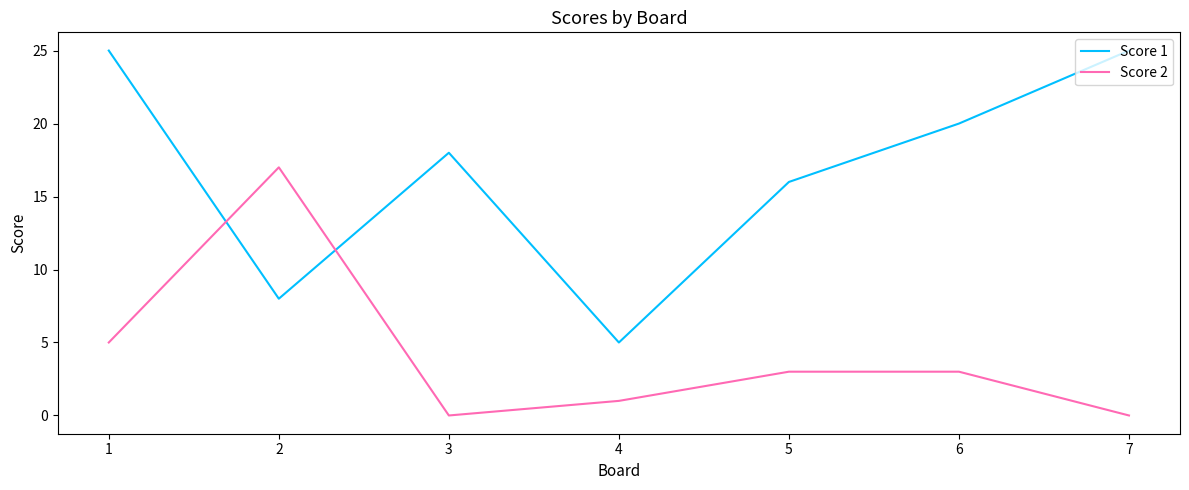

Is it true that Score 2 equals 30 at 2?

False